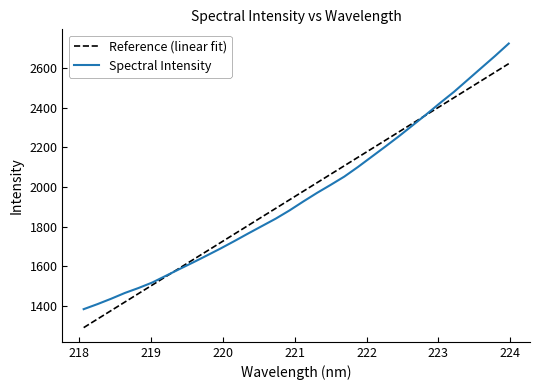

What is the lowest value of the Spectral Intensity series?

1382.4